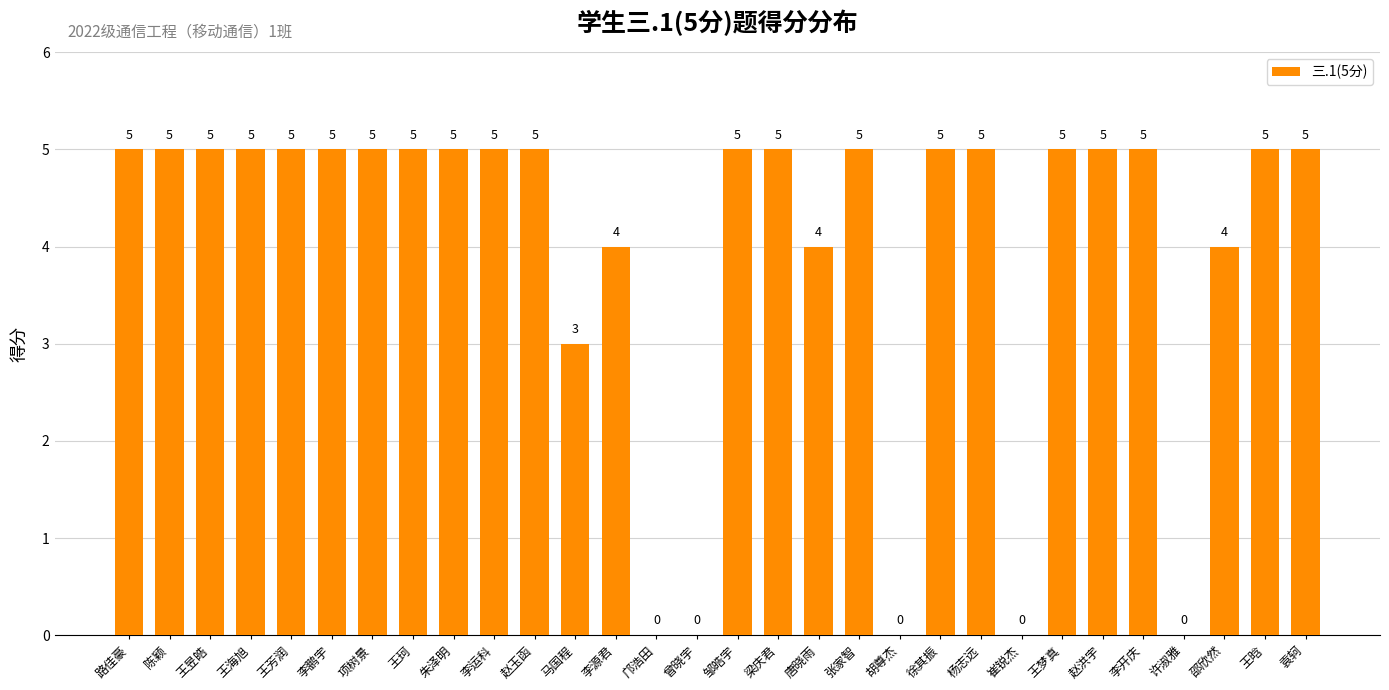

Read the value at 王梦真.

5